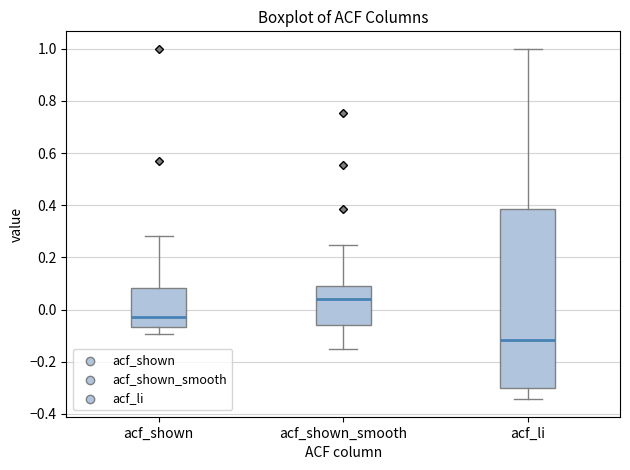

Which box's median line is the highest?

acf_shown_smooth